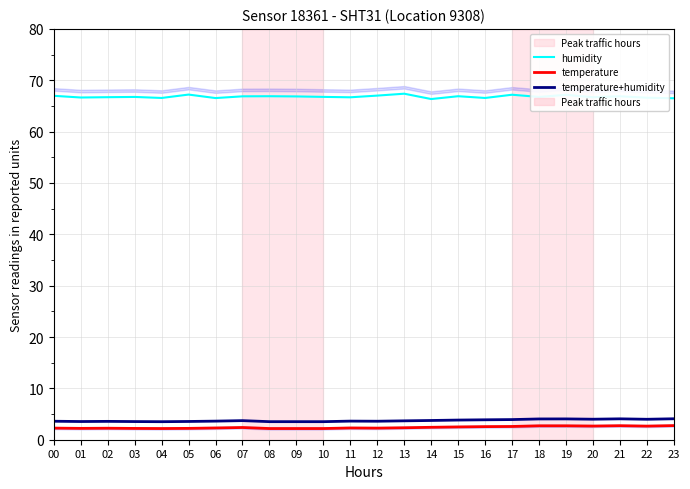

Which series has the largest total across all categories?

humidity